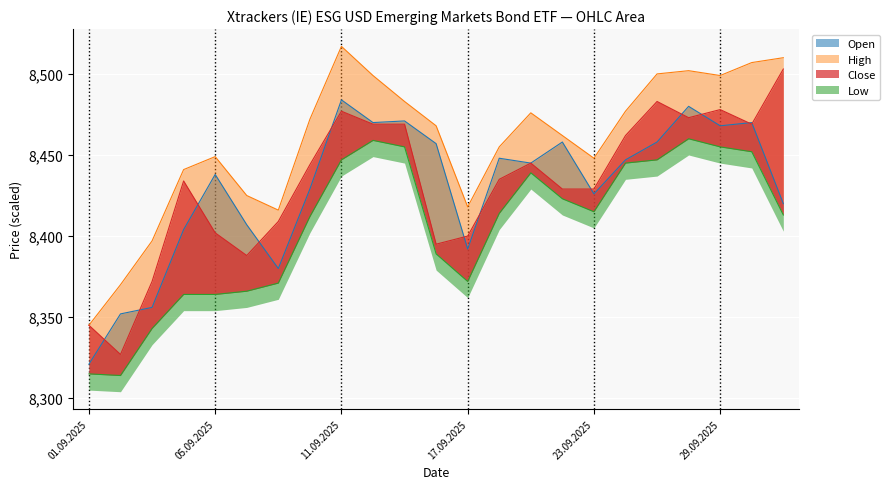

What is the total value across all series at 26.09.2025?

33915